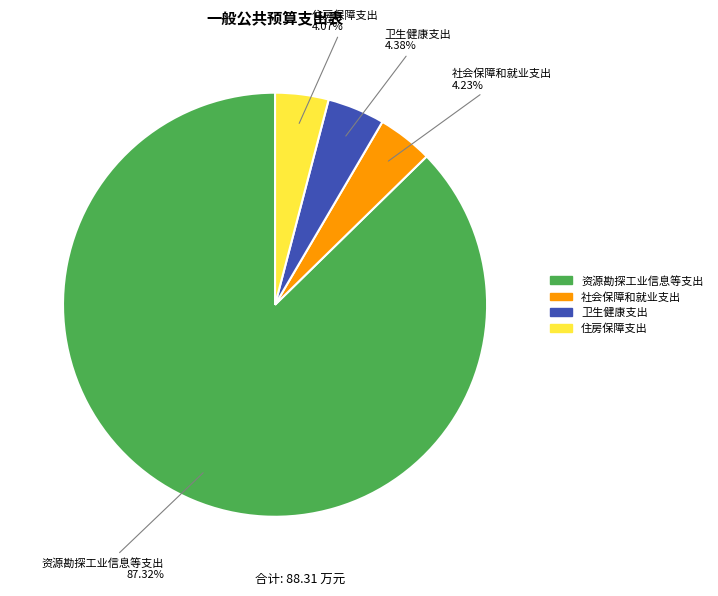

Is it true that 卫生健康支出 is 4% of the pie?

True